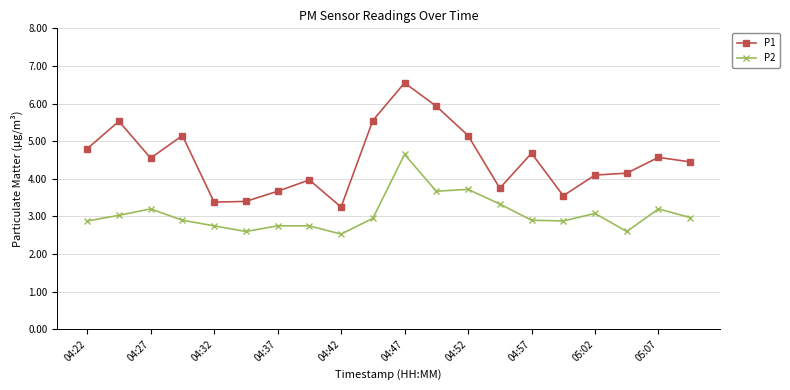

What is the value of the P1 point at the 19th from the left?

4.6